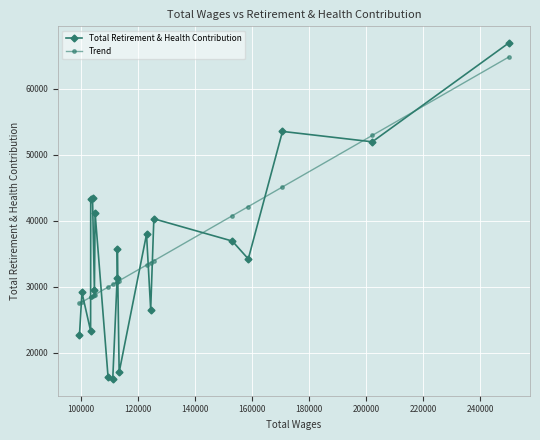

Which series has the largest range (max minus min)?

Total Retirement & Health Contribution